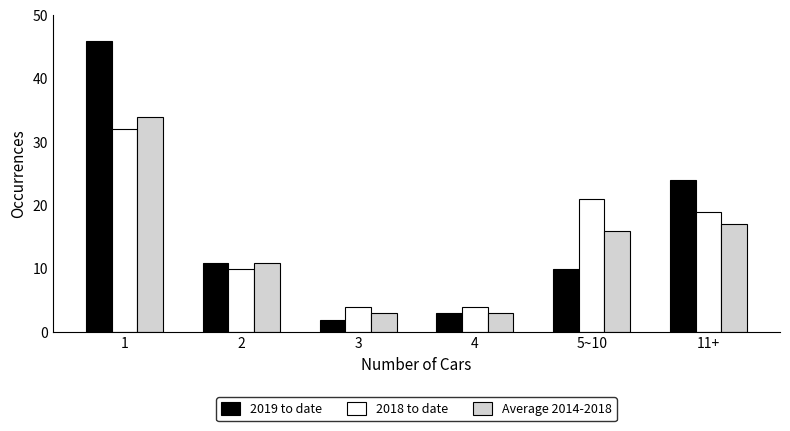

What is the minimum value shown in the chart?

2